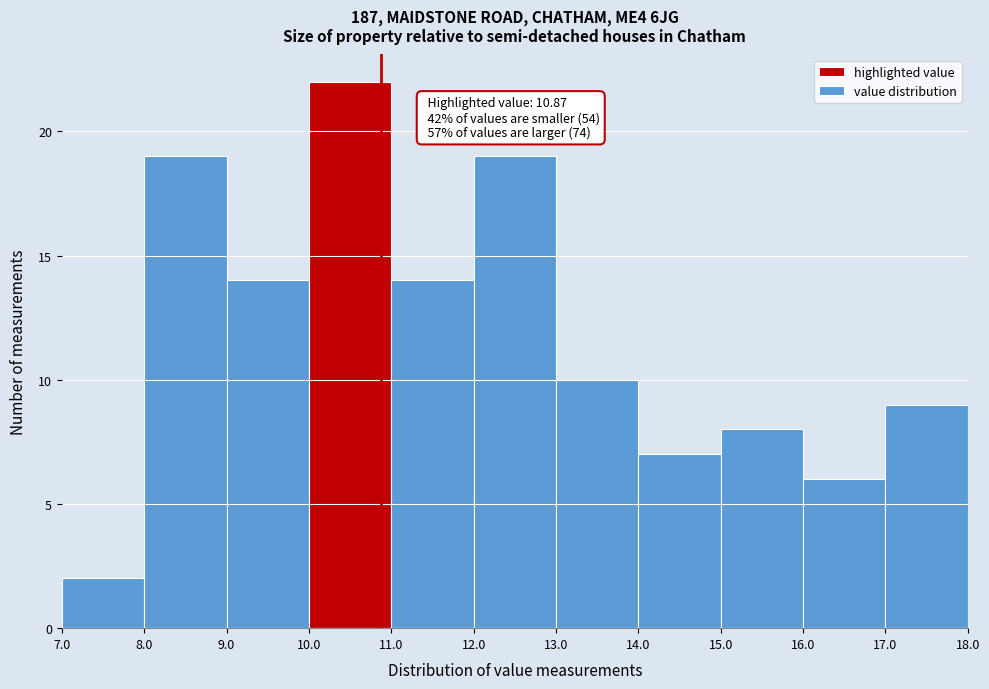

Over which range of the x-axis is the bar tallest?

10.0 to 11.0